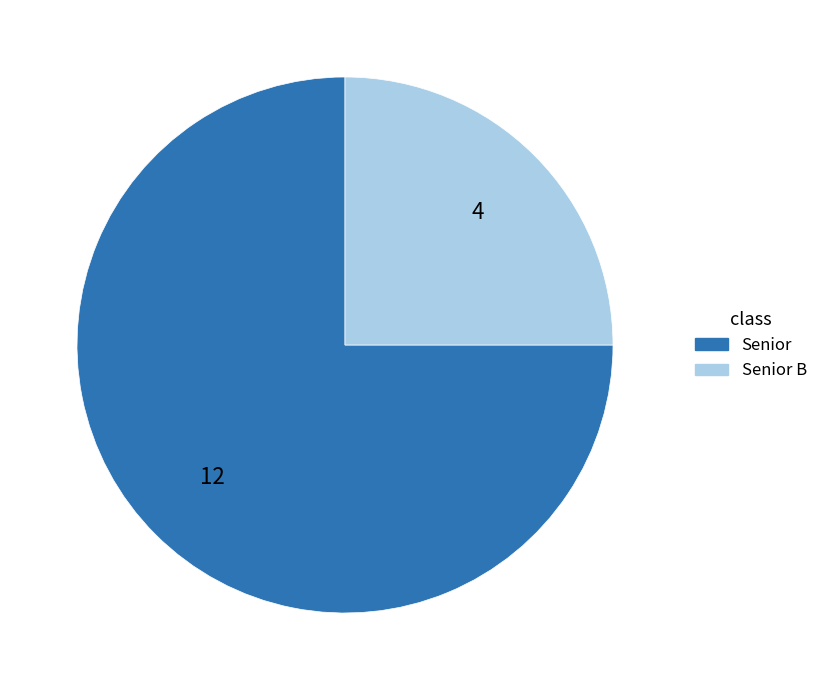

Between Senior B and Senior, which is larger?

Senior